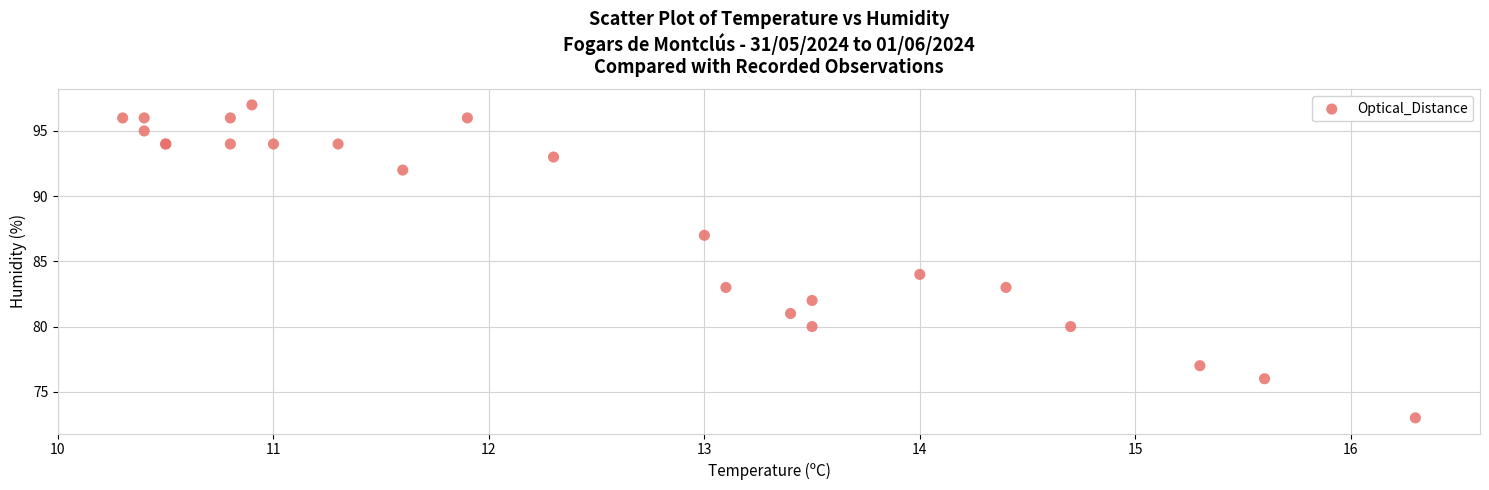

What Y value in the scatter plot is closest to 85?

84